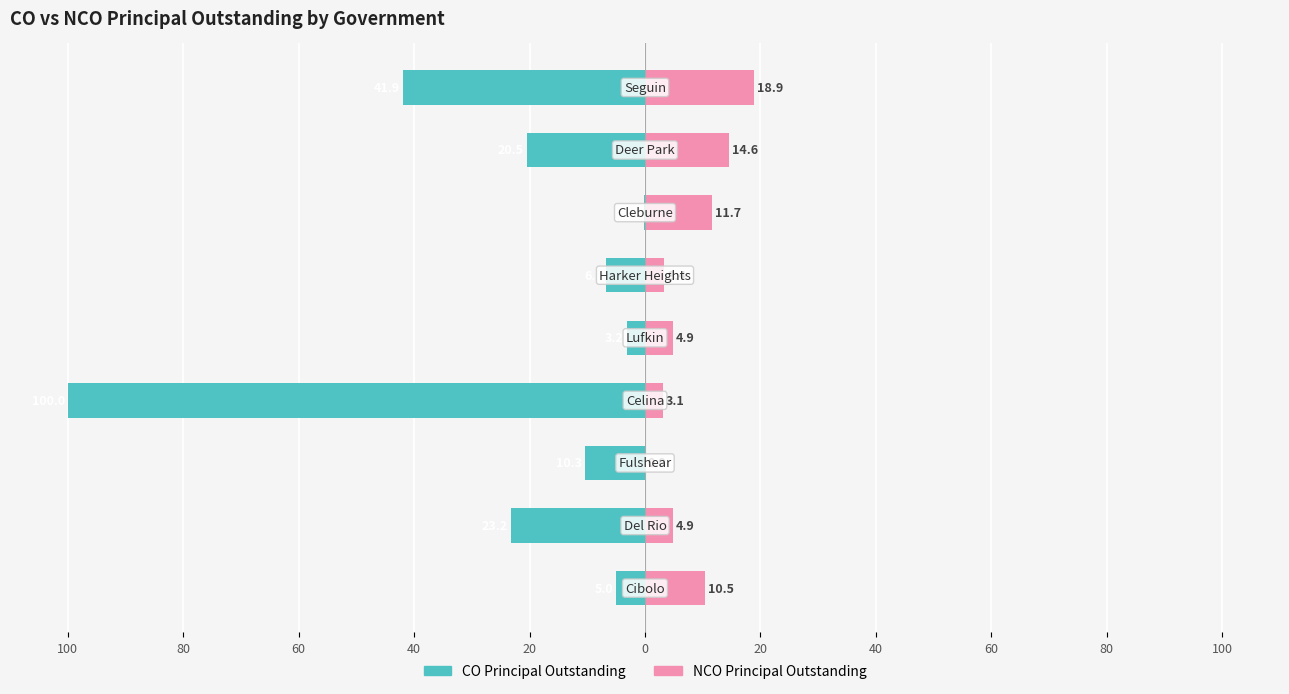

Between 40 and 60, which is larger?

60